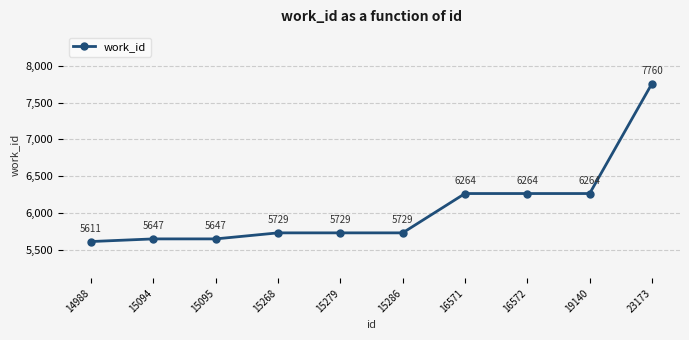

What is the minimum value shown in the chart?

5611